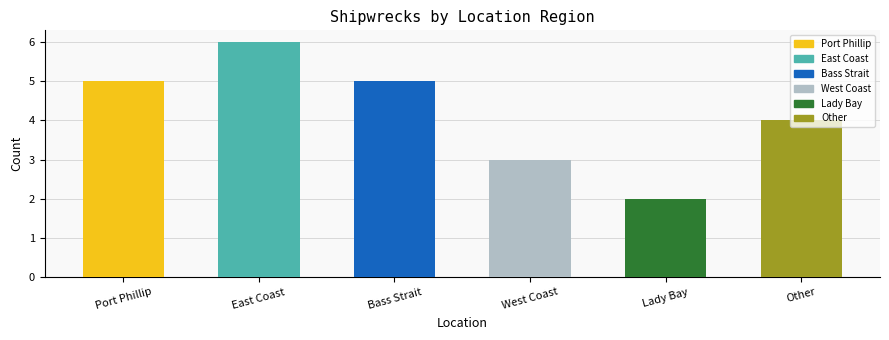

What position from the right is East Coast?

5